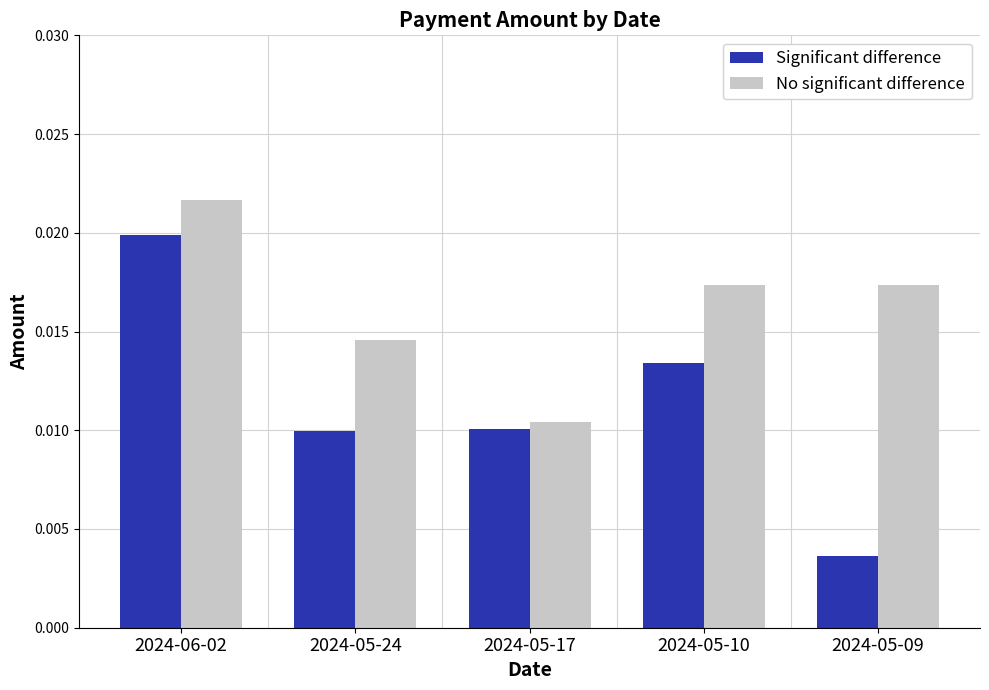

What position from the left is 2024-06-02?

1